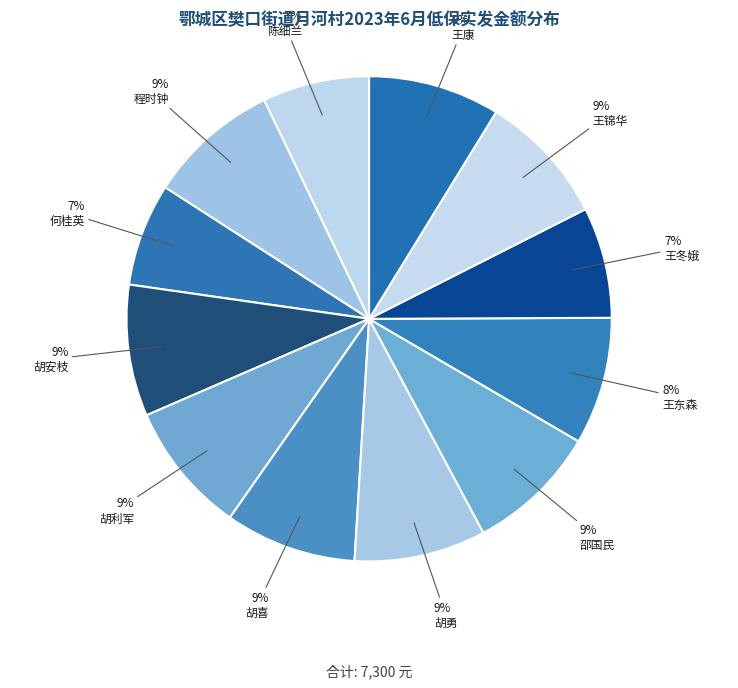

Which slice is the smallest?

何桂英